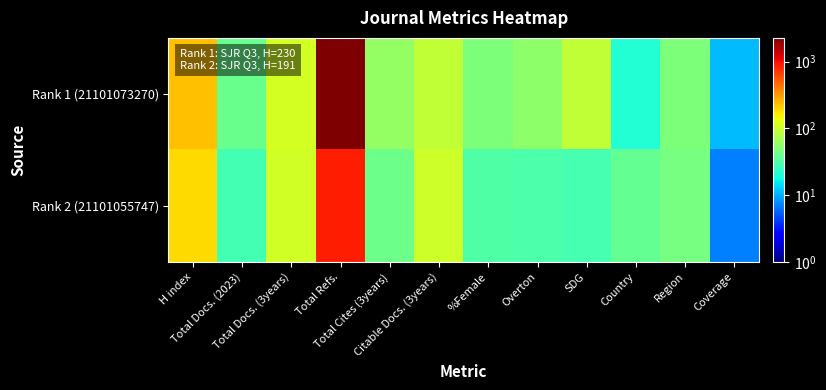

Reading left to right, what are all the values shown in this chart?

Rank 1 (21101073270): H index=230	Total Docs. (2023)=40	Total Docs. (3years)=108	Total Refs.=2276	Total Cites (3years)=59	Citable Docs. (3years)=91	%Female=48	Overton=56	SDG=90	Country=21	Region=49	Coverage=11
Rank 2 (21101055747): H index=191	Total Docs. (2023)=28	Total Docs. (3years)=106	Total Refs.=876	Total Cites (3years)=42	Citable Docs. (3years)=104	%Female=32	Overton=31	SDG=29	Country=38	Region=46	Coverage=7